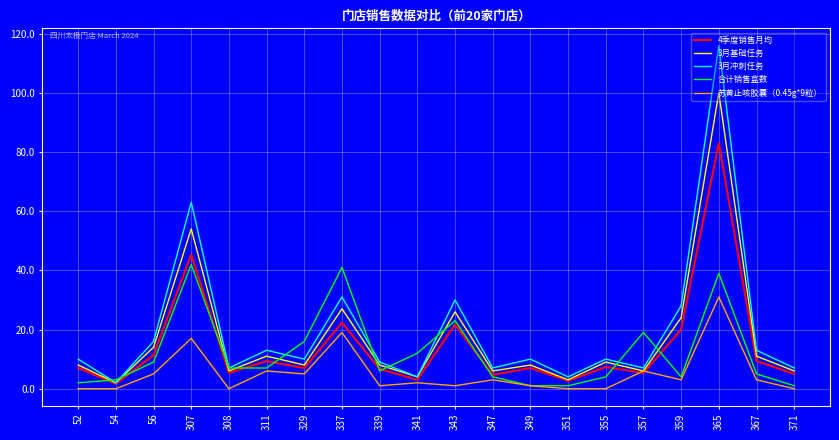

What is the total value across all series at 367?

41.3